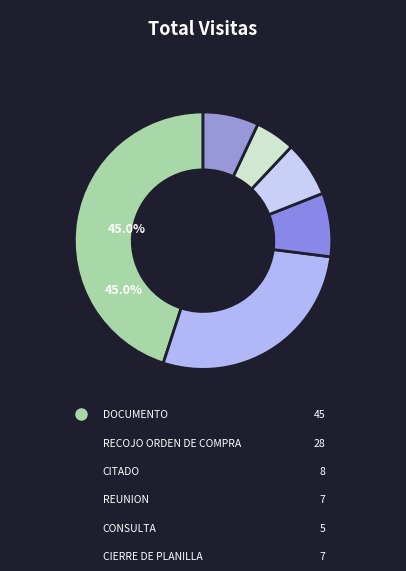

To the nearest percent, what is the difference between the largest and smallest slice percentages?

40%